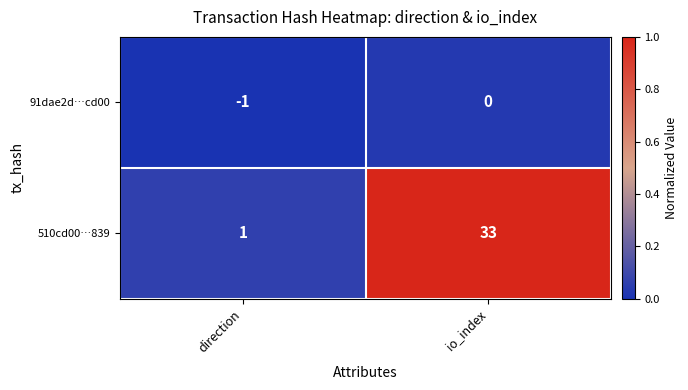

At io_index, list the series in order from smallest to largest.

91dae2d…cd00, 510cd00…839